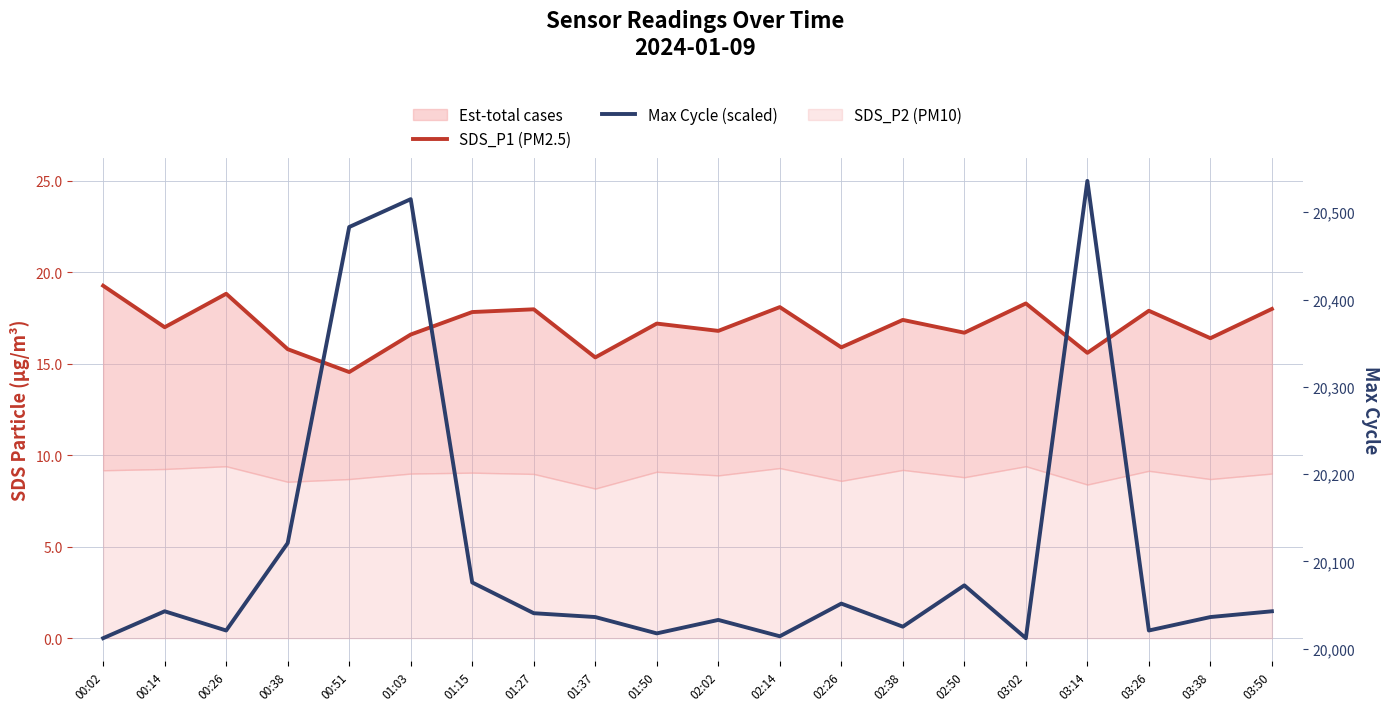

Where is Max Cycle (scaled) nearest to the value 12?

00:38